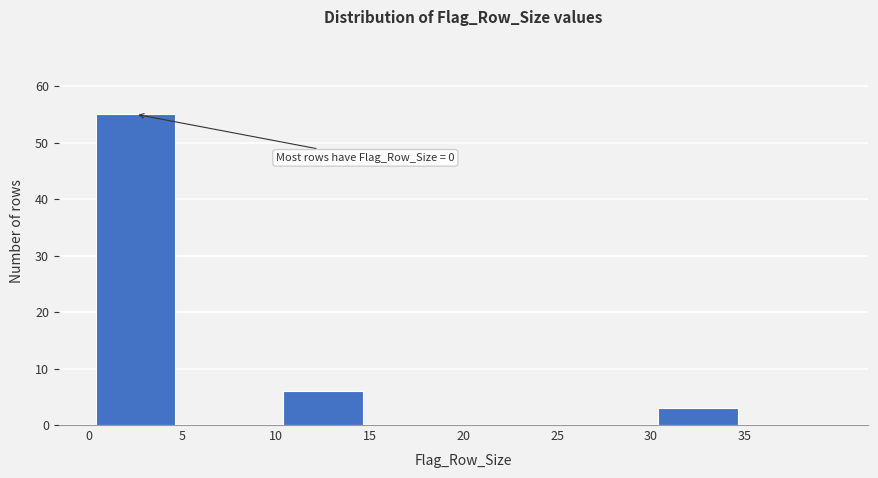

Which range on the x-axis has the tallest bar?

0 to 5